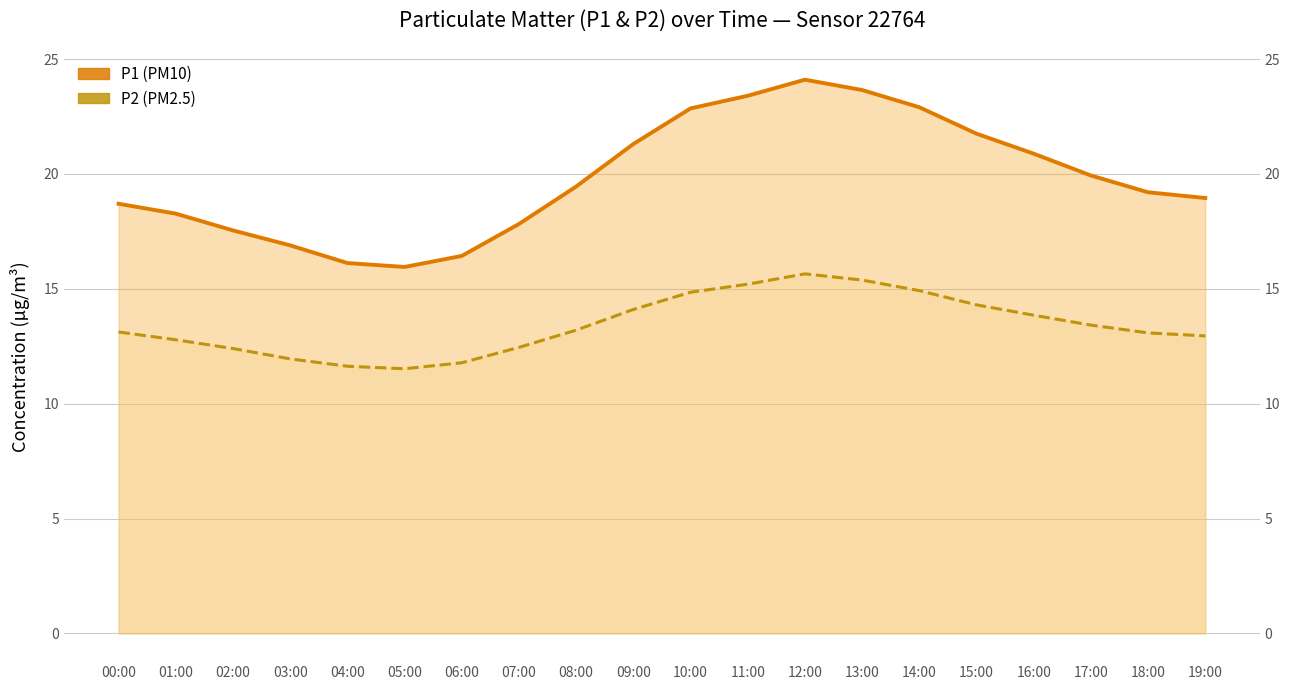

What is the total value across all series at 07:00?

30.3